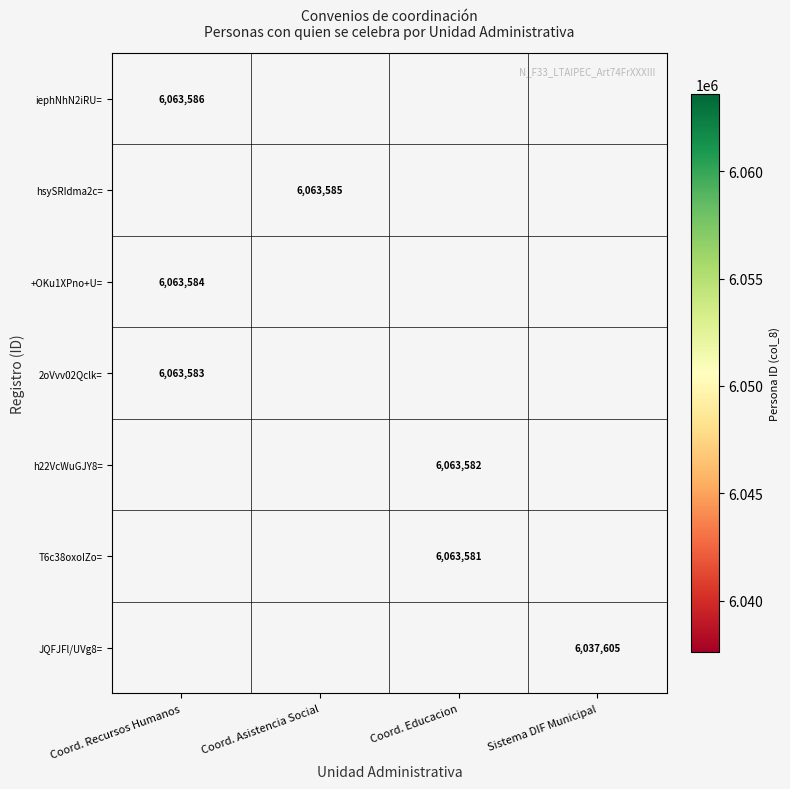

Which series has the widest spread of values?

iephNhN2iRU=